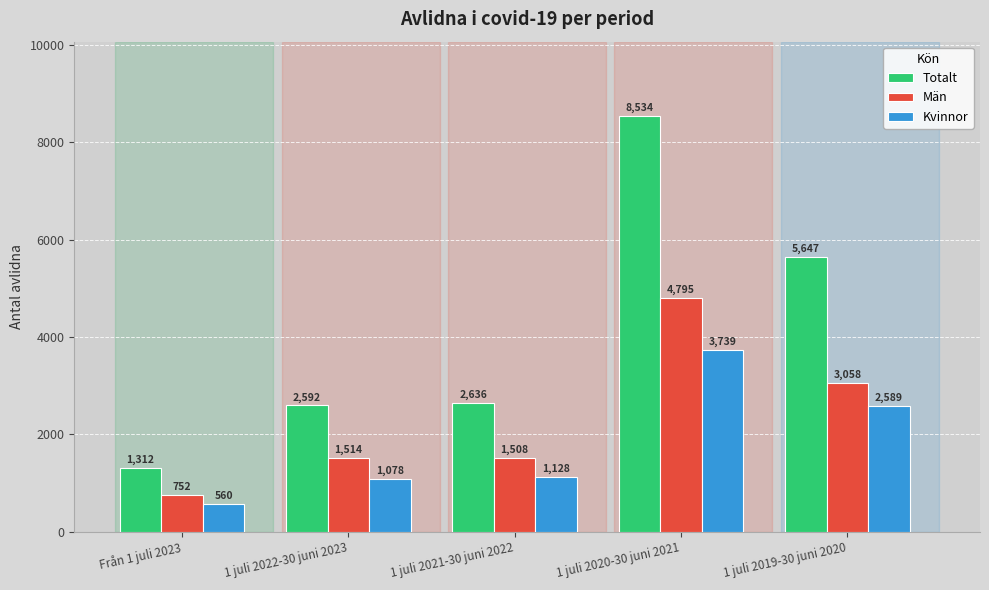

What is the label of the 3rd bar from the left?

1 juli 2021-30 juni 2022